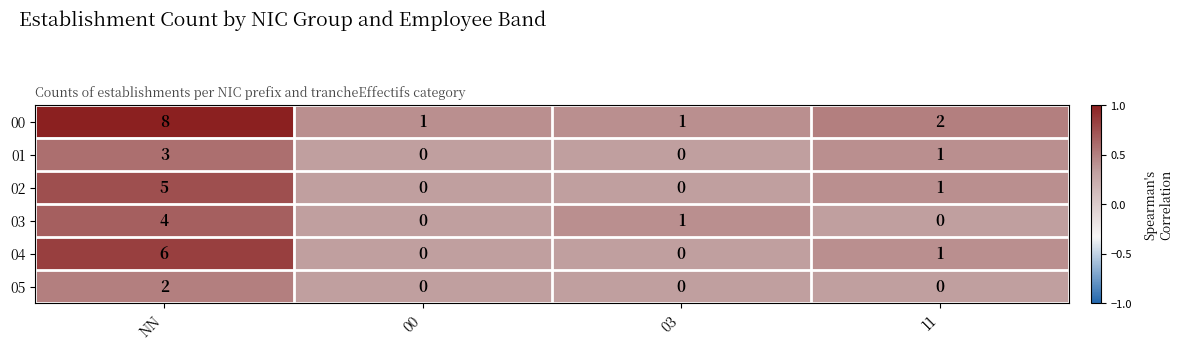

What is the sum of all 00 values?

12